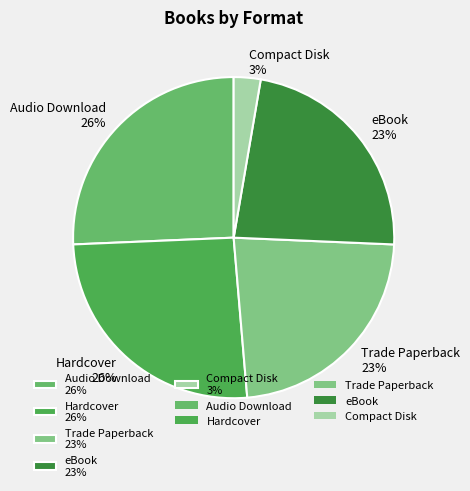

What percentage is the eBook slice, to the nearest percent?

23%